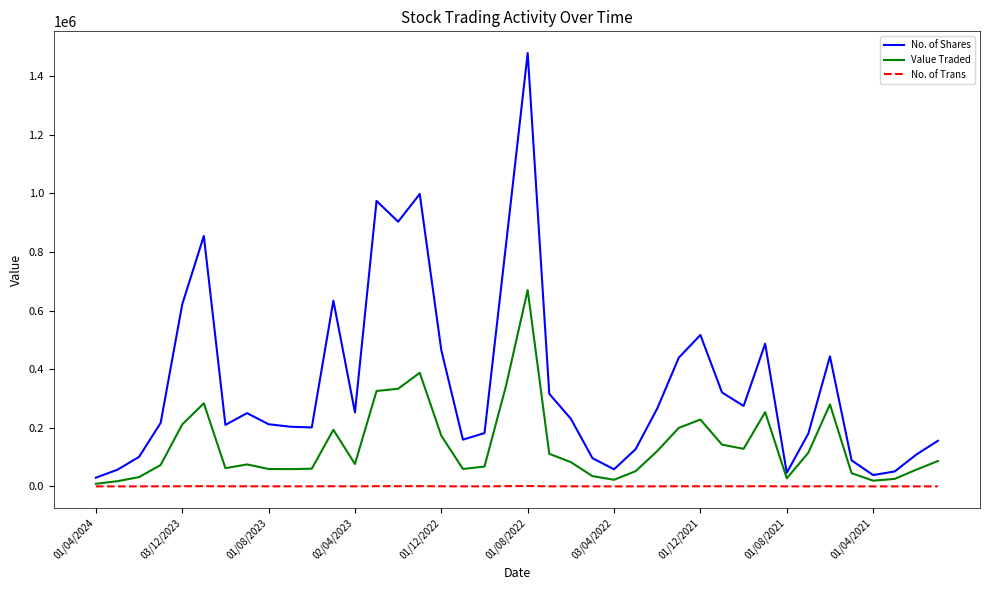

Which series has the largest total across all categories?

No. of Shares